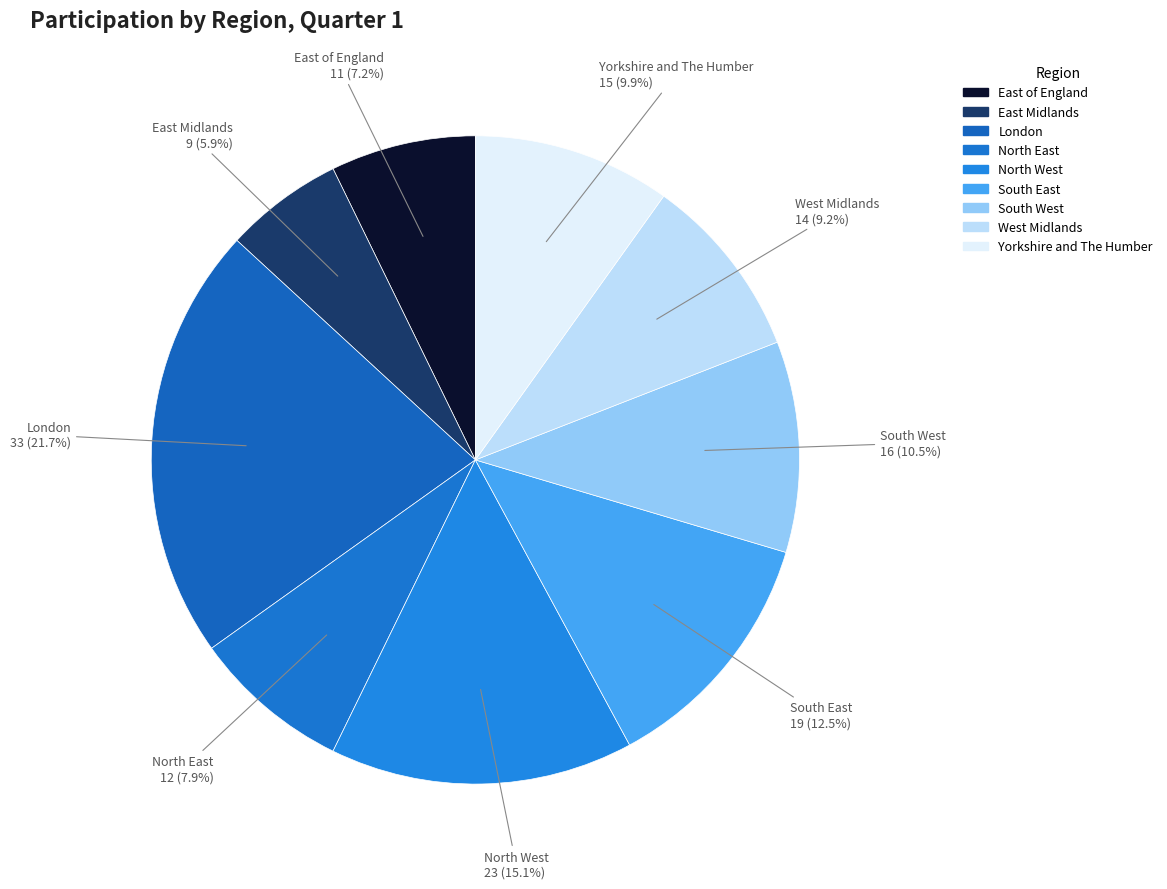

How many segments does this pie chart have?

9